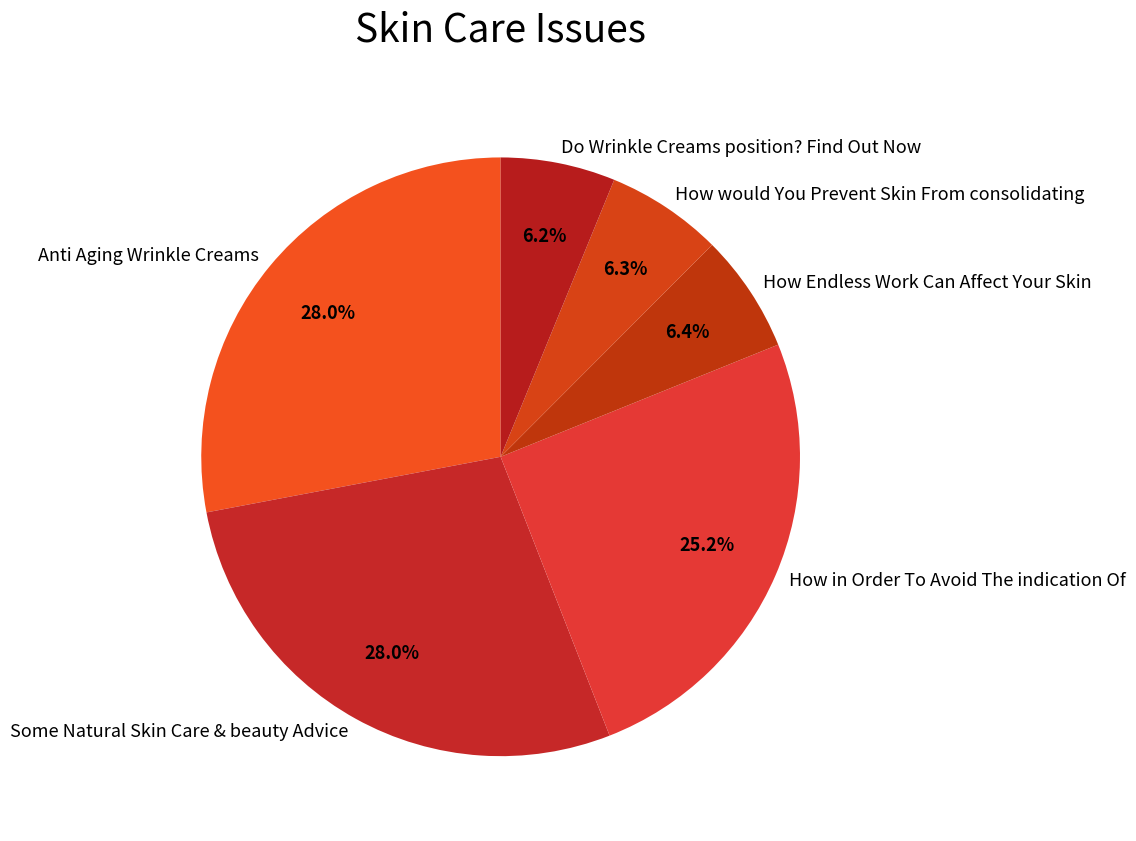

What percentage is the Some Natural Skin Care & beauty Advice slice, to the nearest percent?

28%